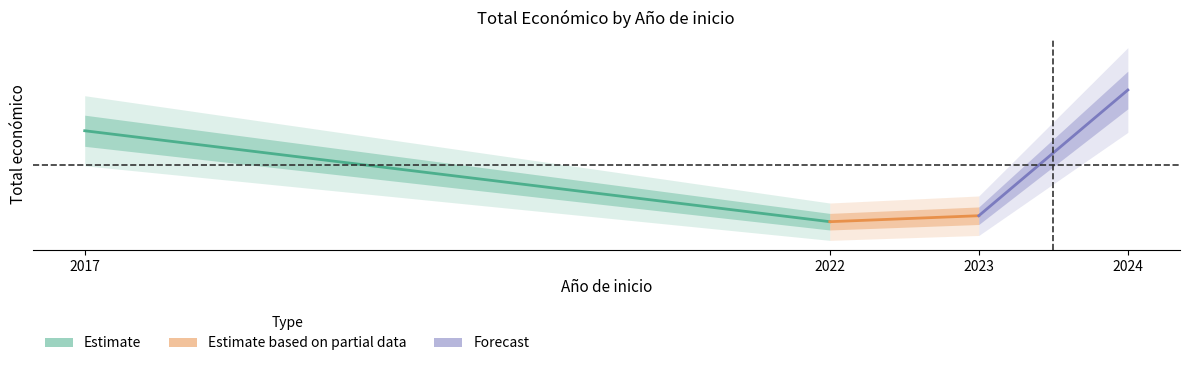

What is the sum of all Estimate values?

754675